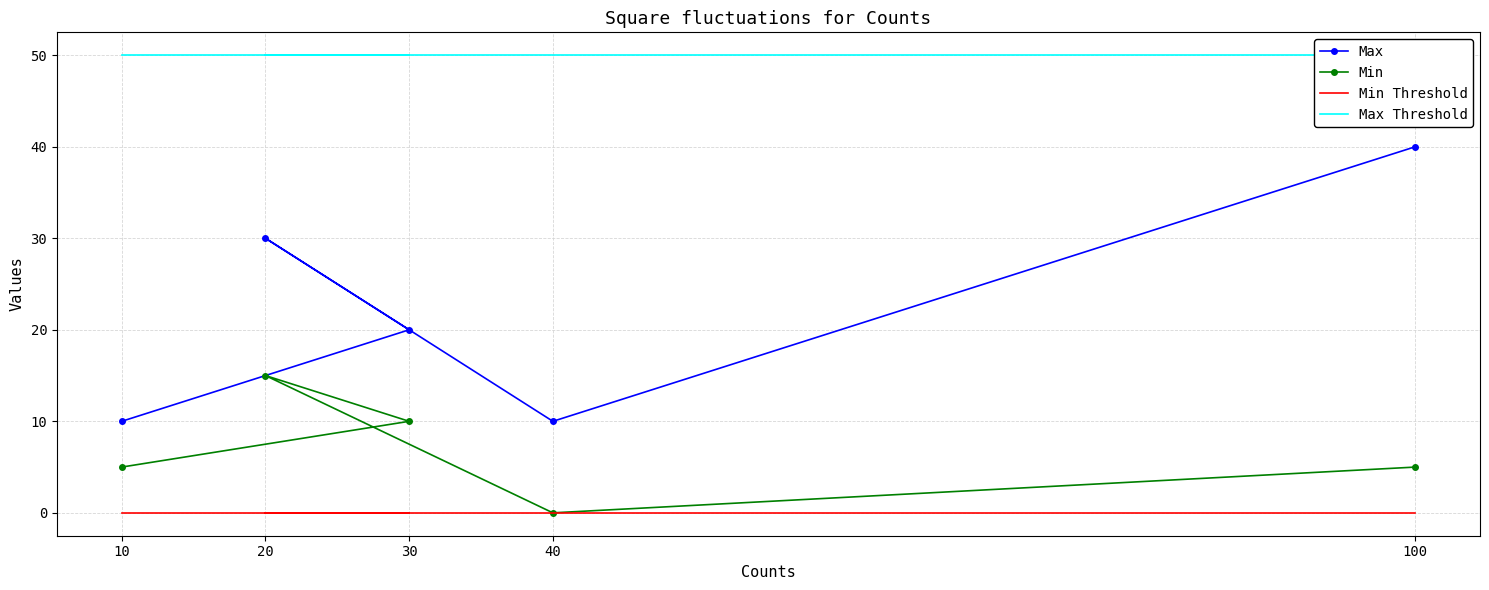

What is the sum of the Max values at 100 and 30?

60